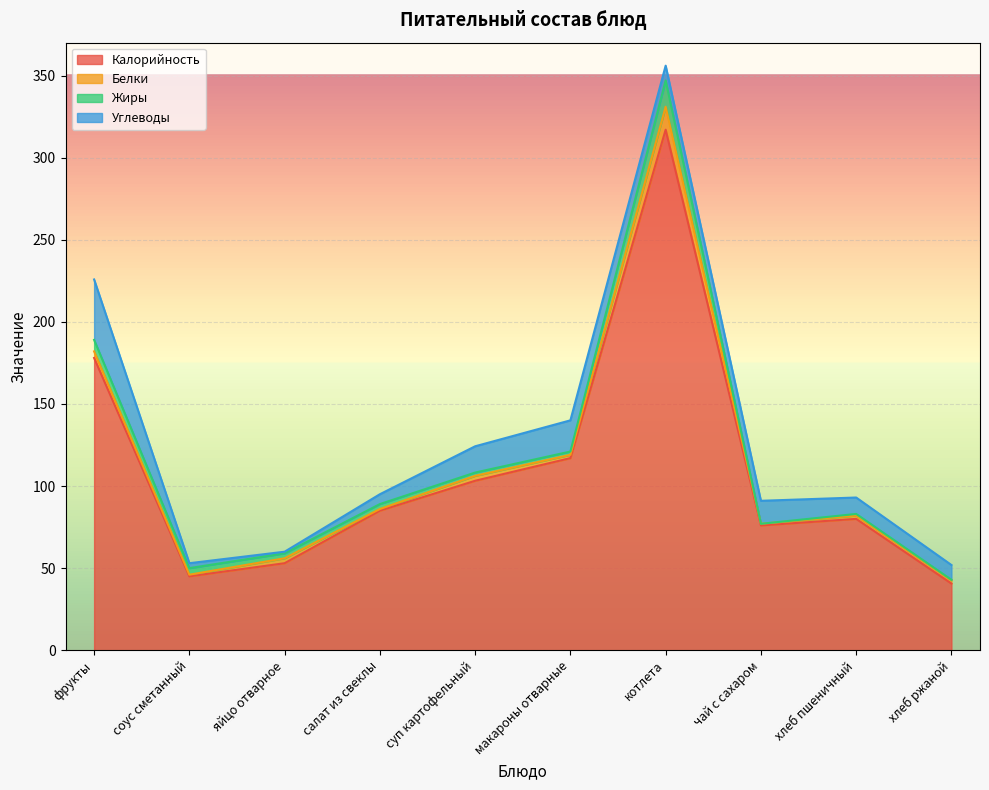

List the labels in order of Белки value, smallest first.

соус сметанный, салат из свеклы, чай с сахаром, макароны отварные, хлеб пшеничный, хлеб ржаной, яйцо отварное, суп картофельный, фрукты, котлета